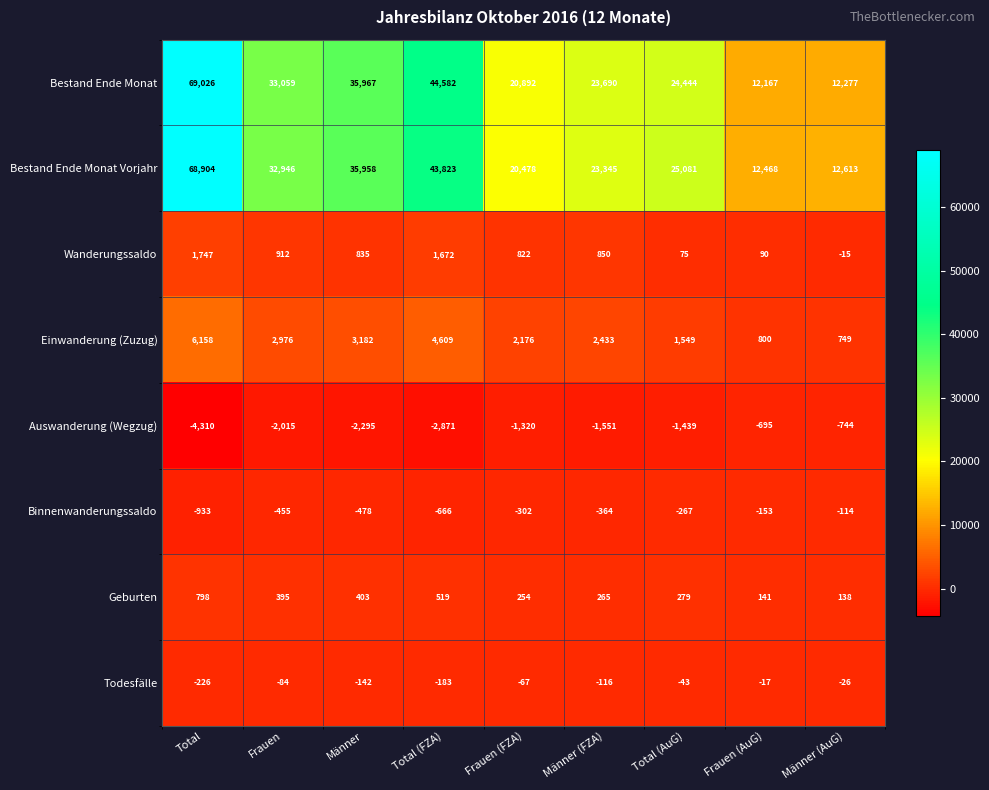

What is the average value of the Binnenwanderungssaldo series?

-415